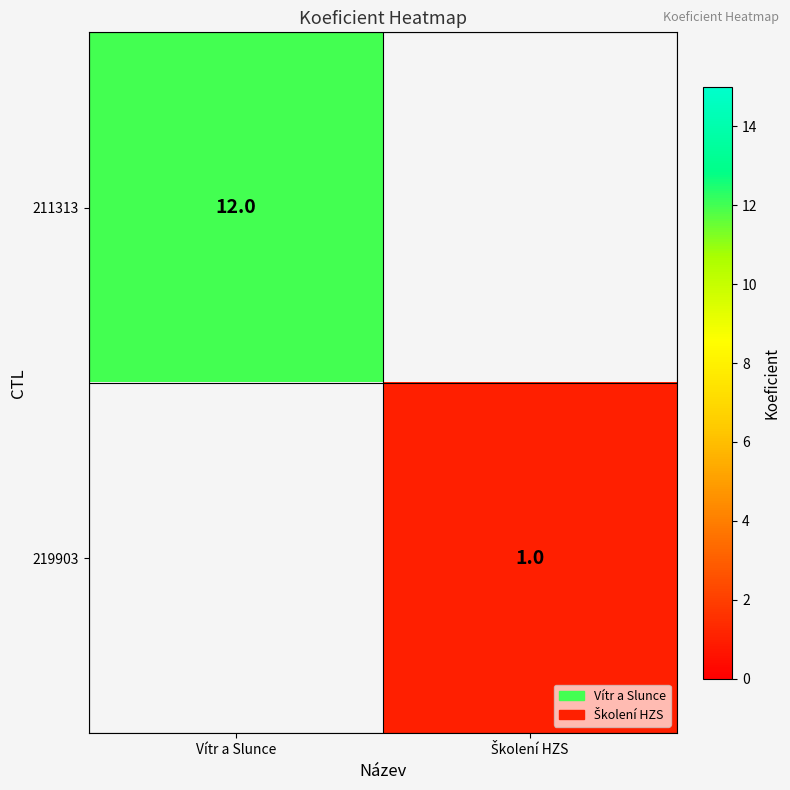

True or false: 211313 has a value of 7 at Vítr a Slunce.

False